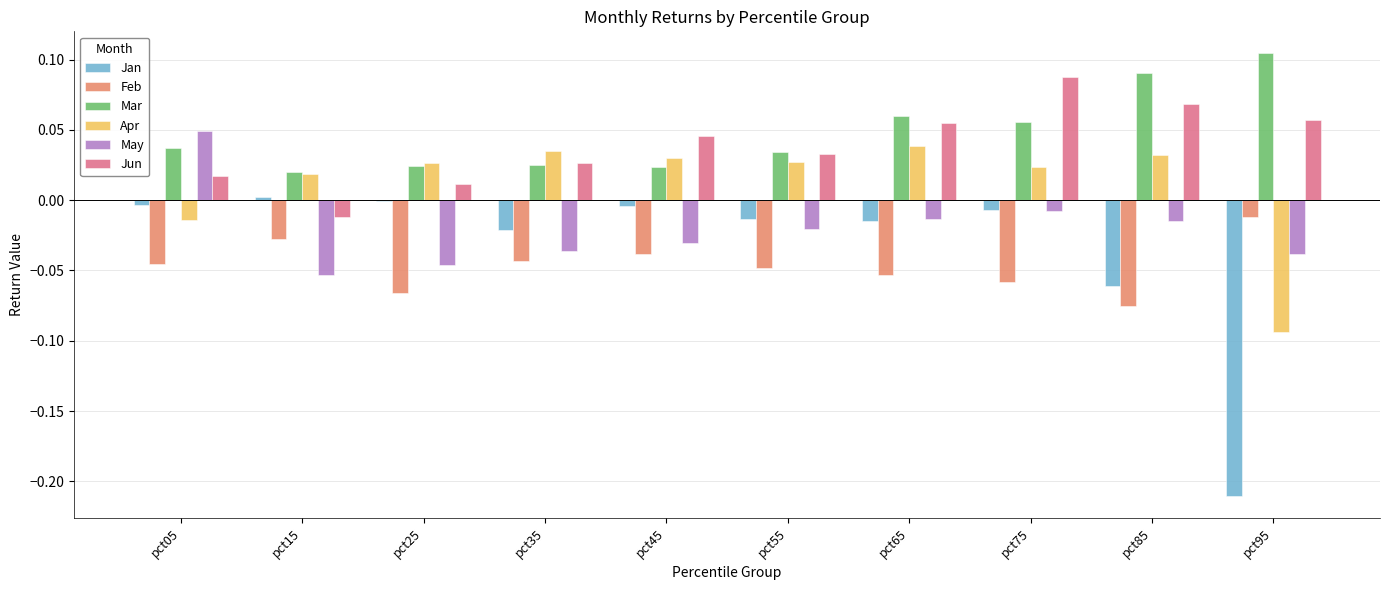

Are the bars horizontal?

No